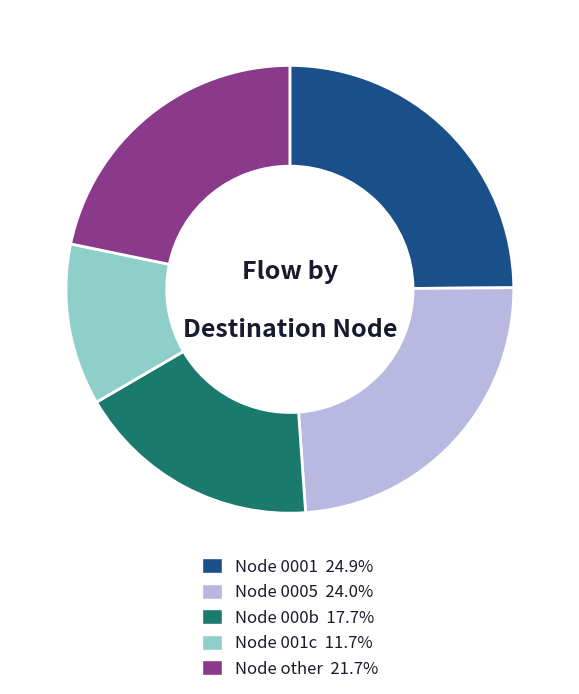

Does any single category account for the majority?

No